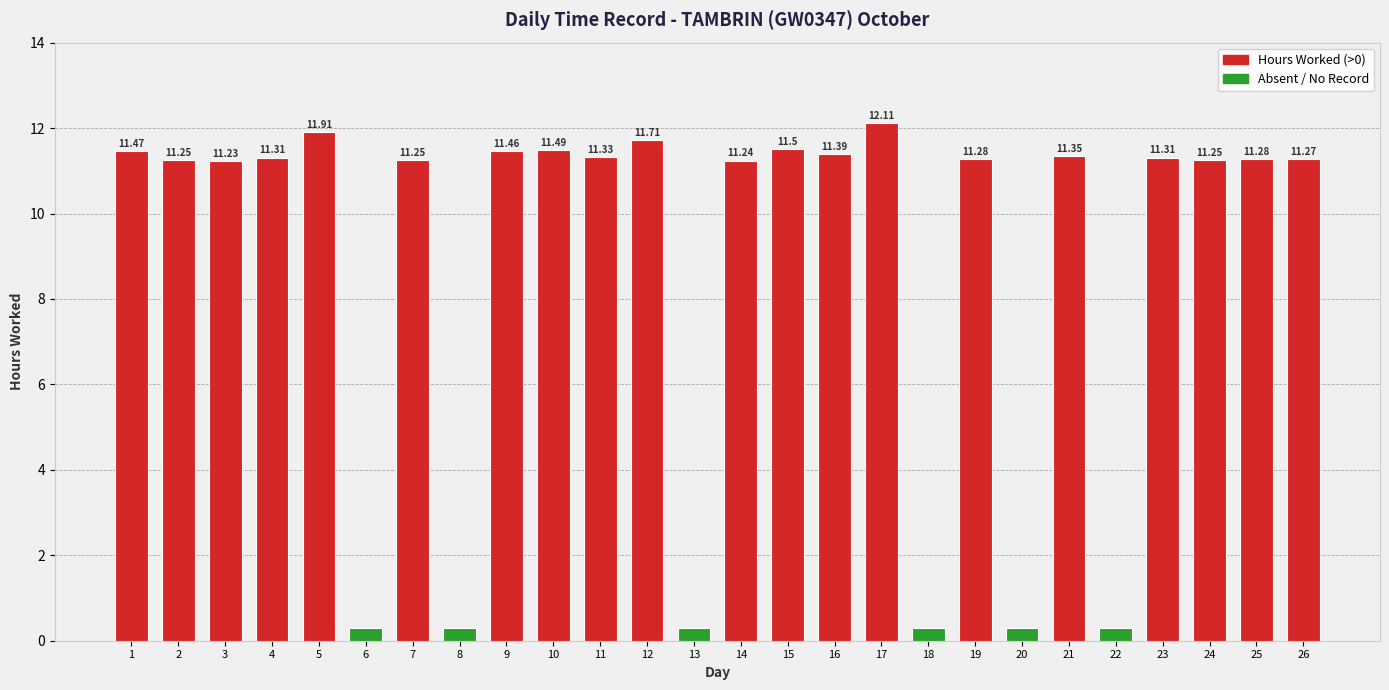

How many data points does each series have?

26